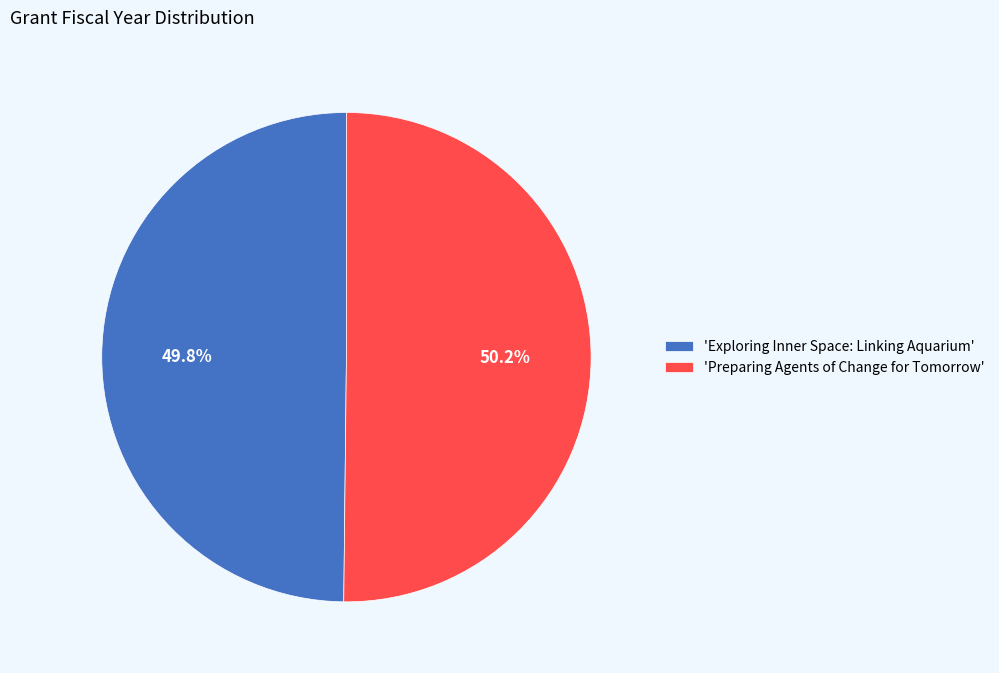

What percentage do 'Preparing Agents of Change for Tomorrow' and 'Exploring Inner Space: Linking Aquarium' together represent?

100.0%